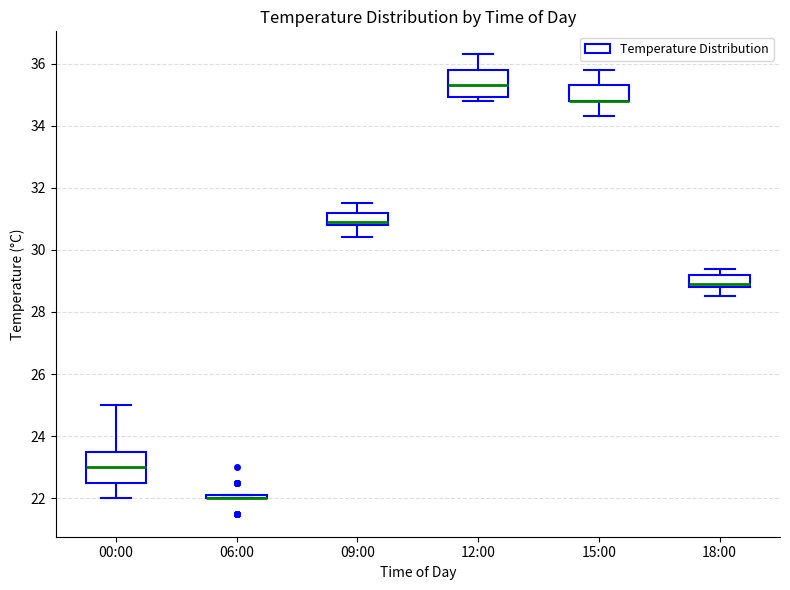

Where does the upper whisker of the box for 09:00 end on the y-axis? The values are not printed on the chart, so give them approximately, as read against the axis.

31.6